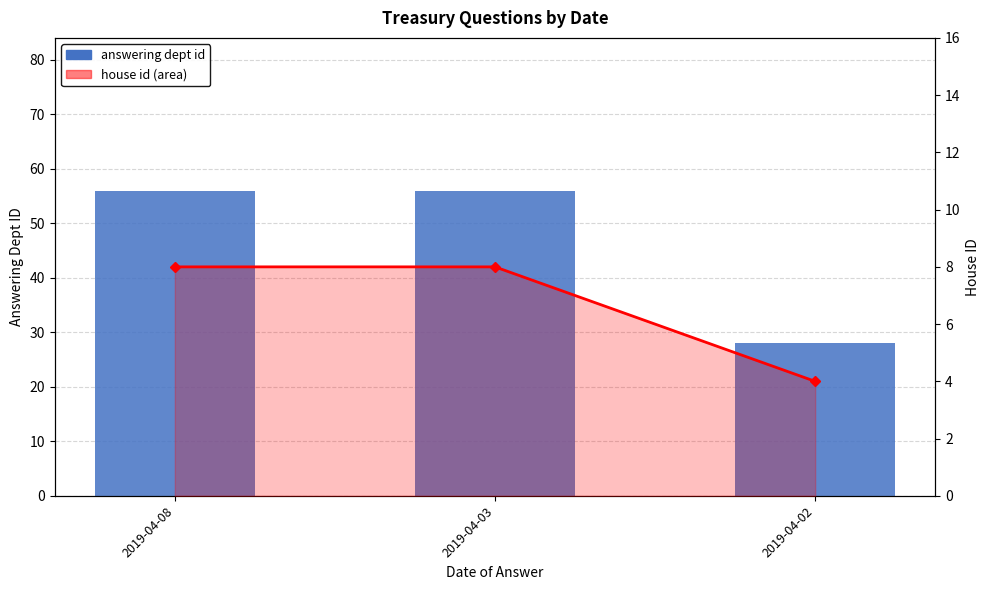

What is the approximate value of house id at 2019-04-02?

4